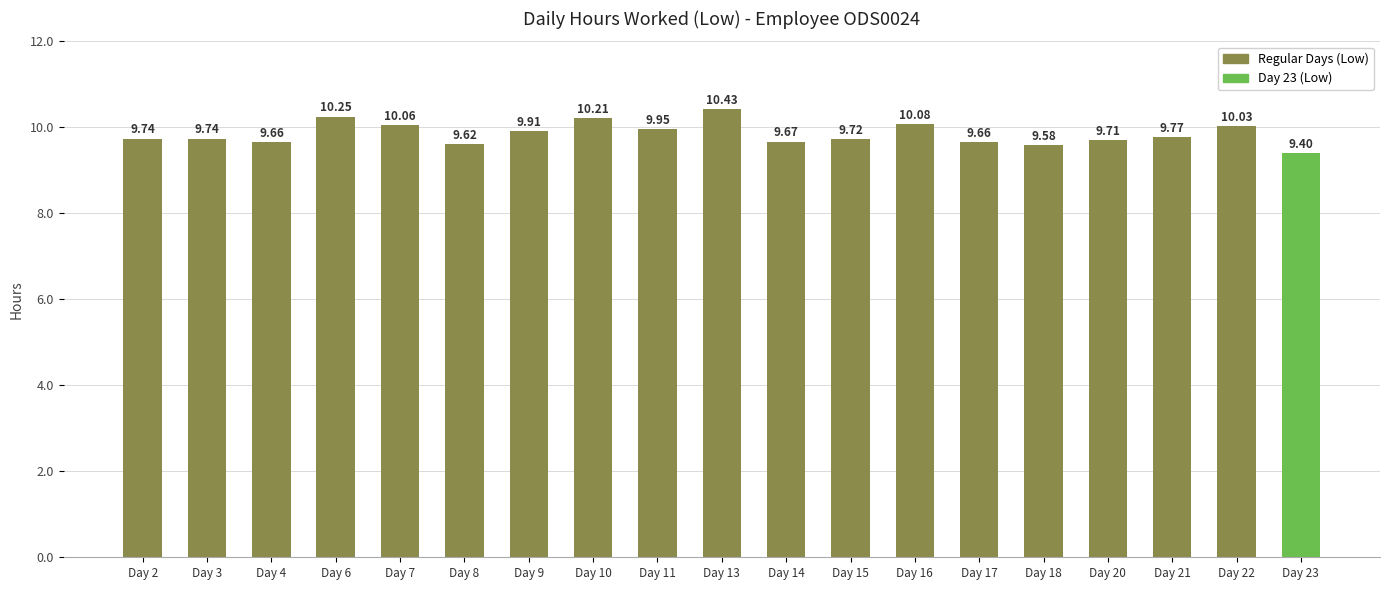

What is the value of the 1st bar from the left?

9.7